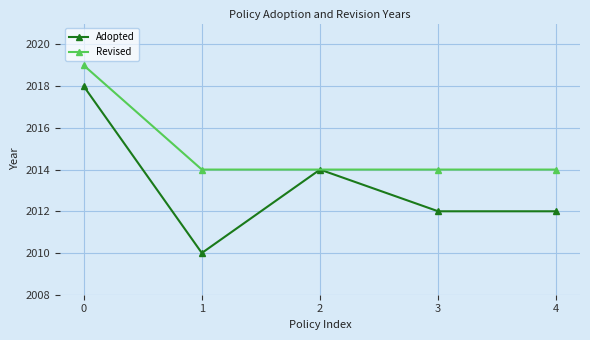

How many interior local peaks does the Adopted series have?

1